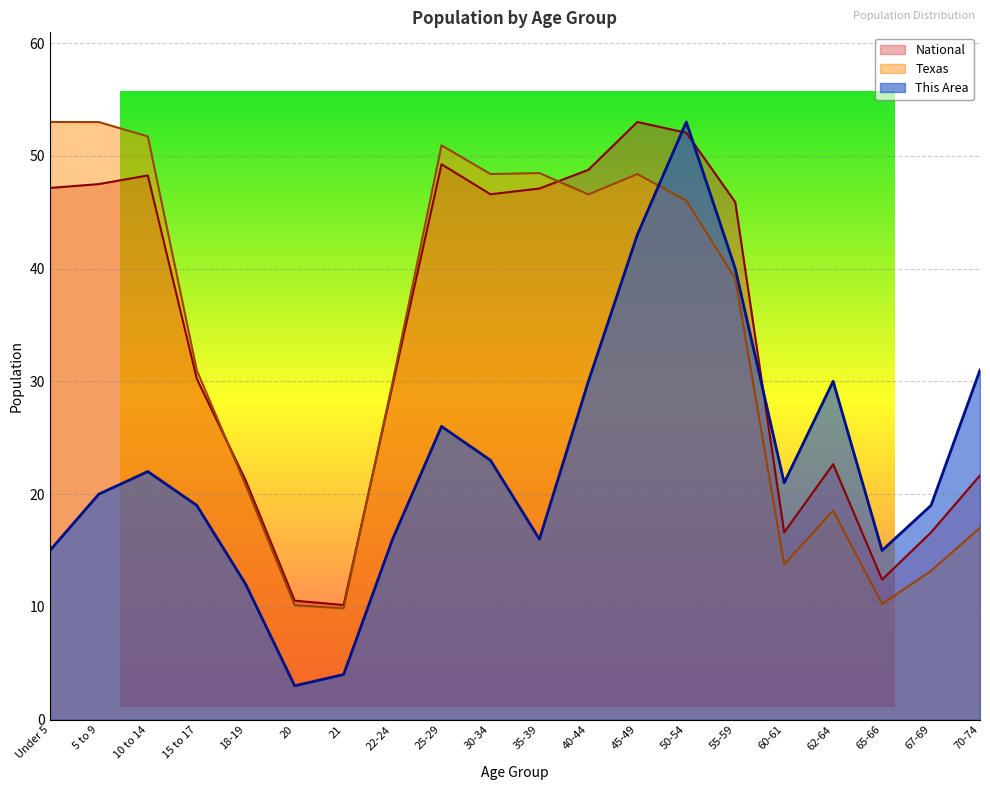

Which category has the highest value in the National series?

45-49